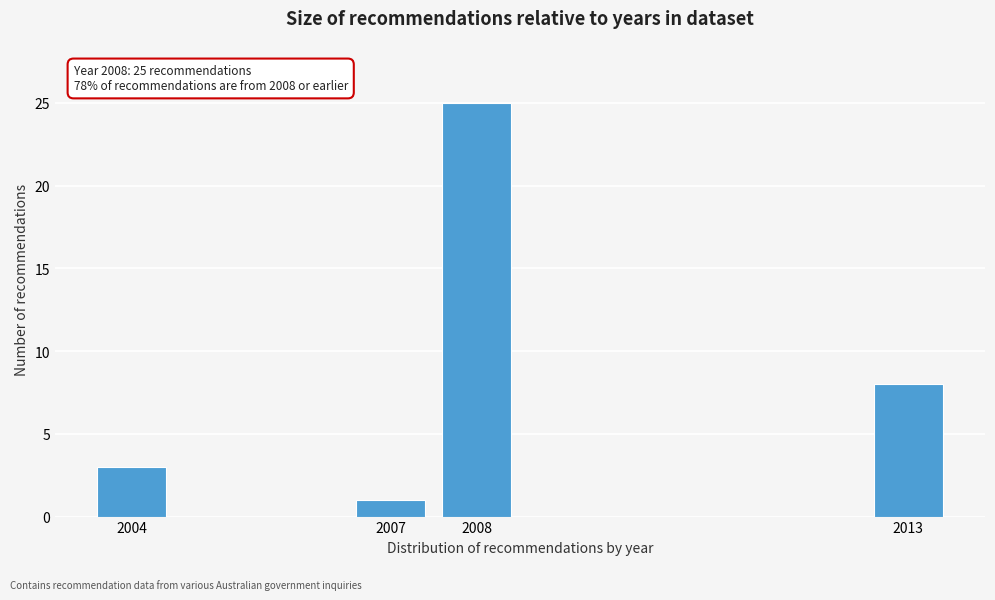

Reading right to left, transcribe all the data shown in this chart.

8	25	1	3